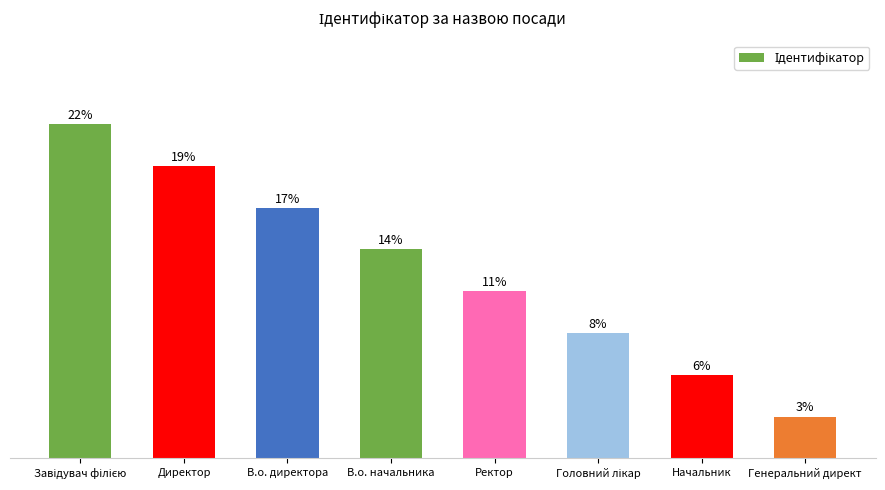

Are the bars horizontal?

No